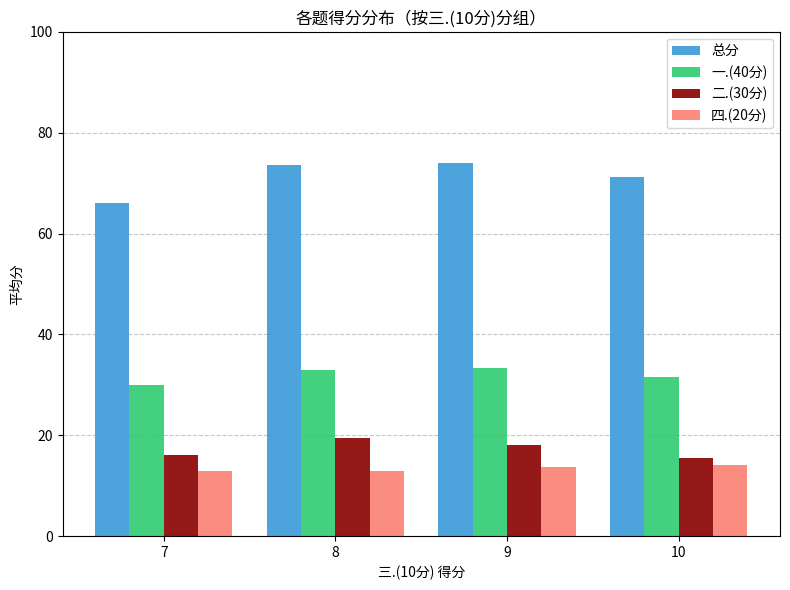

What is the maximum value for 一.(40分)?

33.3